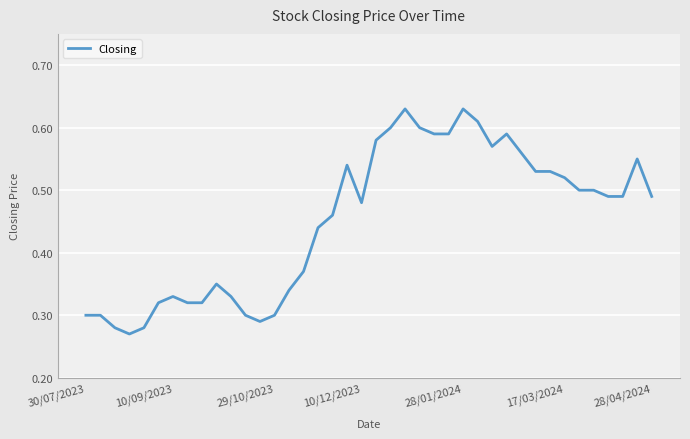

Reading right to left, transcribe all the data shown in this chart.

0.5	0.6	0.5	0.5	0.5	0.5	0.5	0.5	0.5	0.6	0.6	0.6	0.6	0.6	0.6	0.6	0.6	0.6	0.6	0.6	0.5	0.5	0.5	0.4	0.4	0.3	0.3	0.3	0.3	0.3	0.3	0.3	0.3	0.3	0.3	0.3	0.3	0.3	0.3	0.3